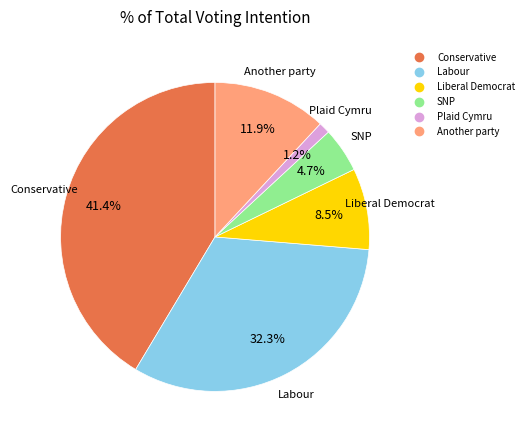

To the nearest percent, what is the difference between the Conservative and SNP slice percentages?

37%